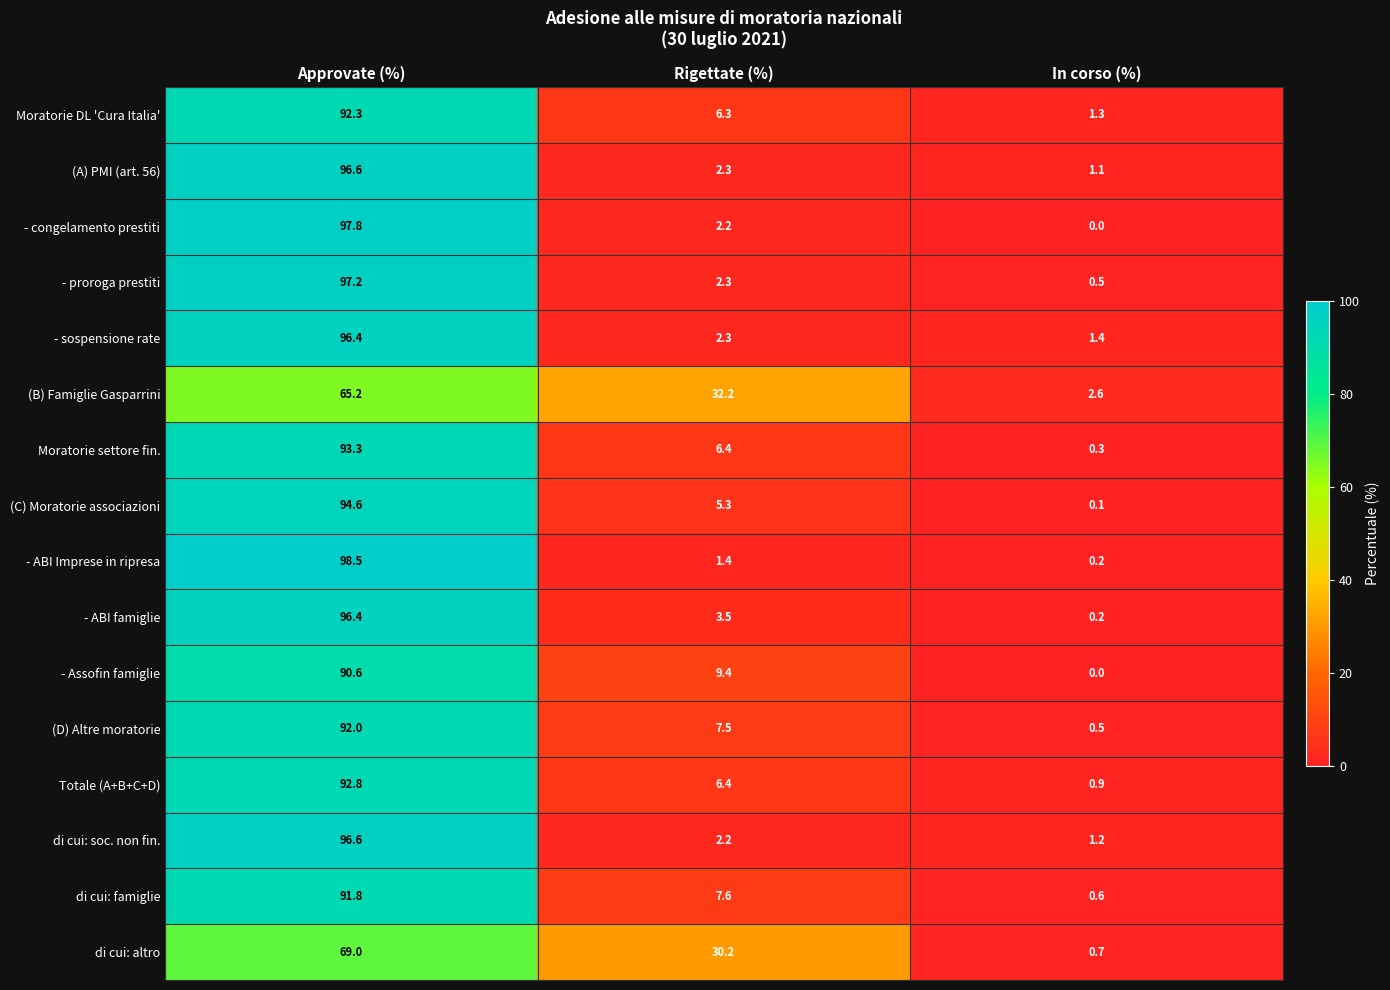

What is the highest value of the di cui: famiglie series?

91.8